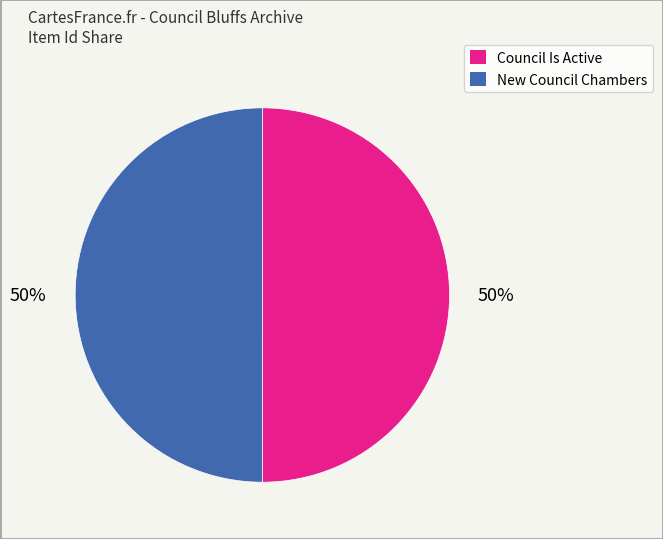

What is the ratio of the value at Council Is Active to the value at New Council Chambers?

1.0